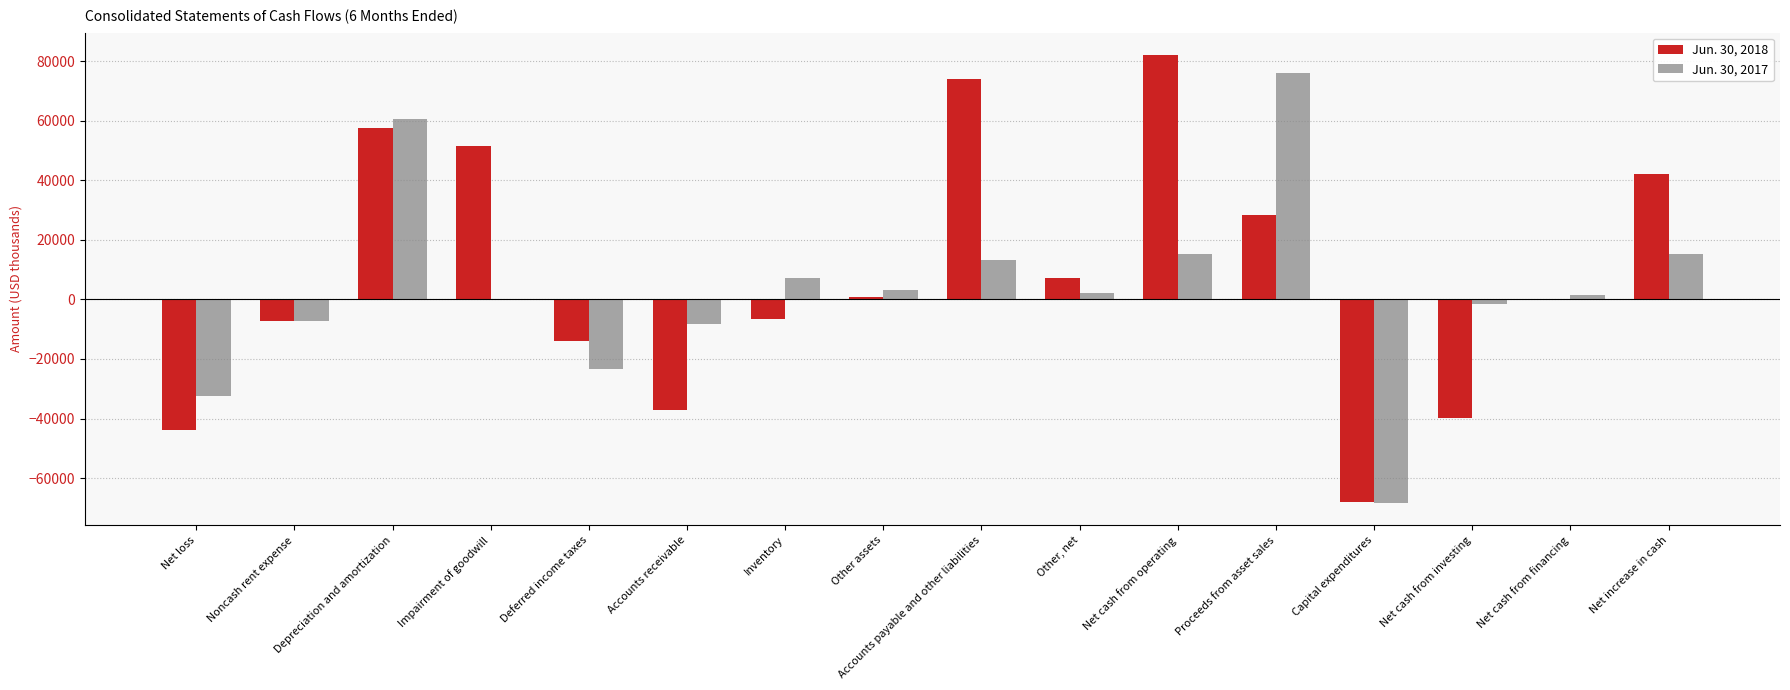

What is the maximum value shown in the chart?

82033